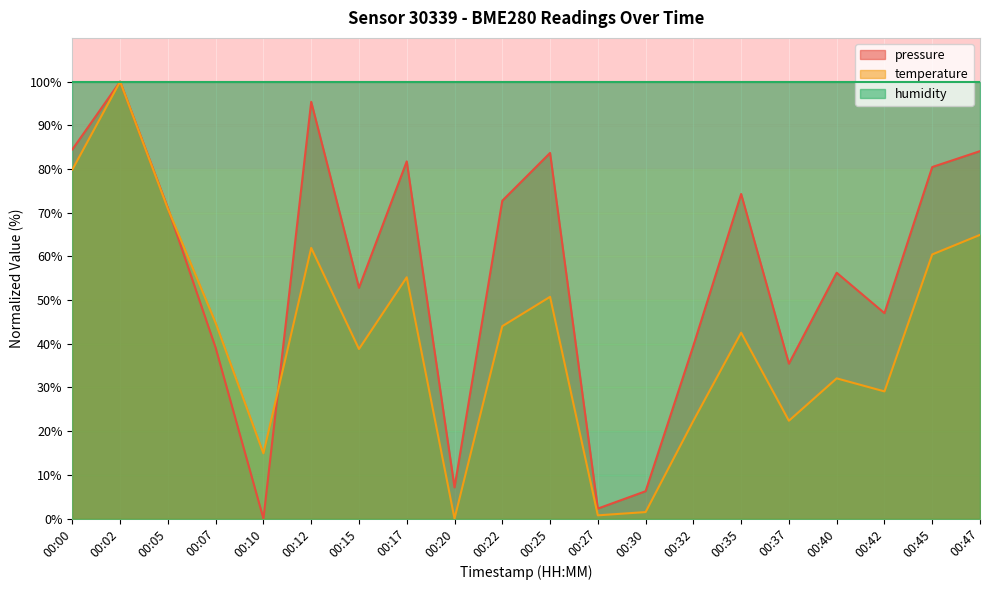

Rank the series by their average value, from lowest to highest.

temperature, pressure, humidity